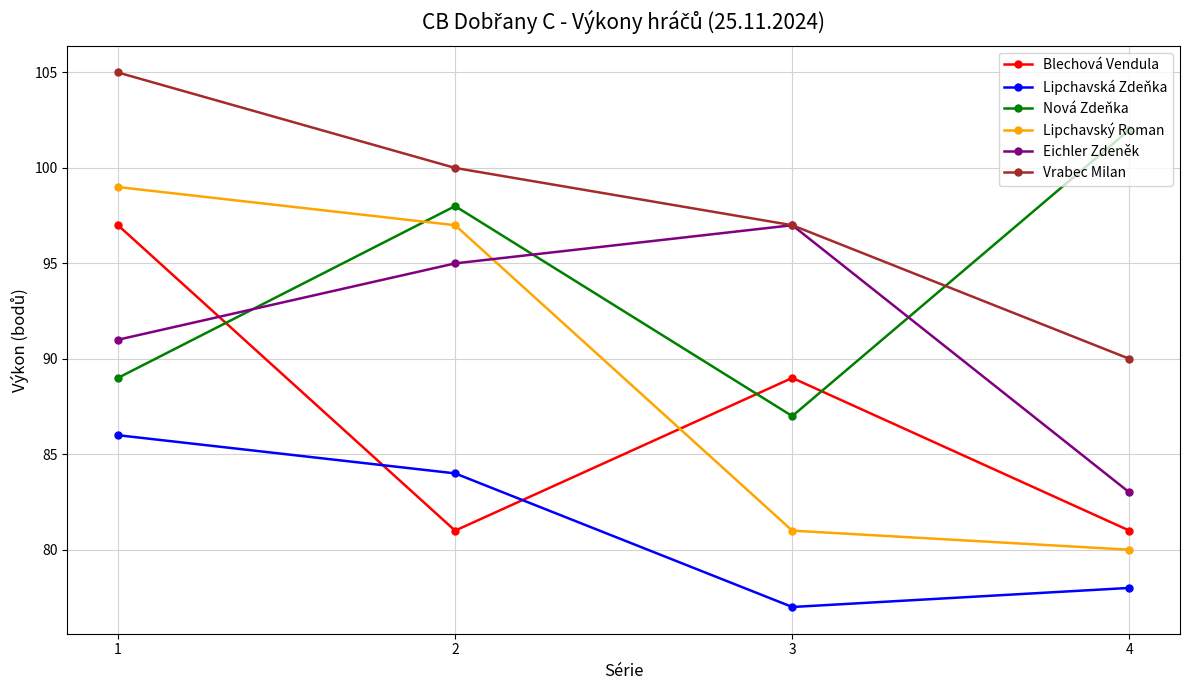

What is the highest value of the Blechová Vendula series?

97